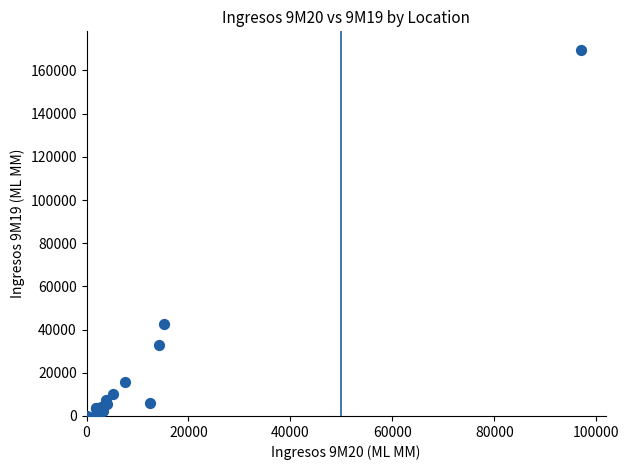

What Y value in the scatter plot is closest to 84817?

42787.4